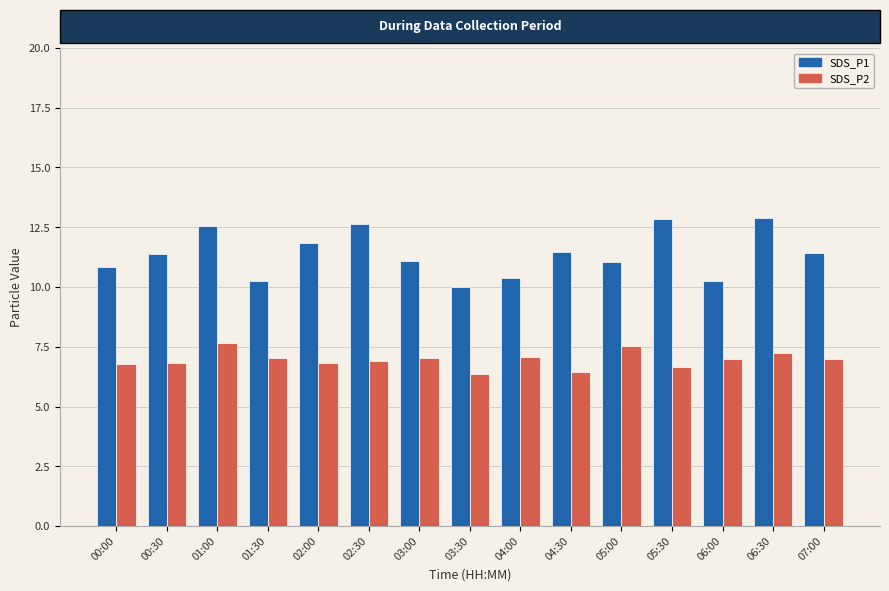

What is the greatest value displayed?

12.9